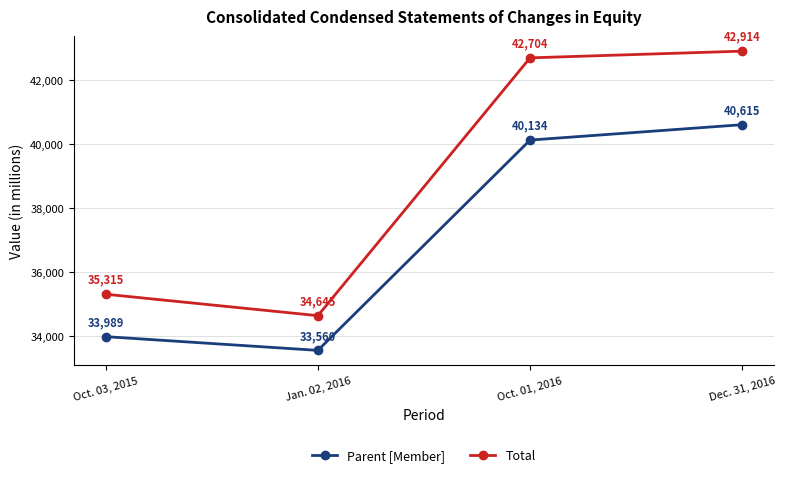

What value does the Total series have at Jan. 02, 2016, to the nearest 100?

34600